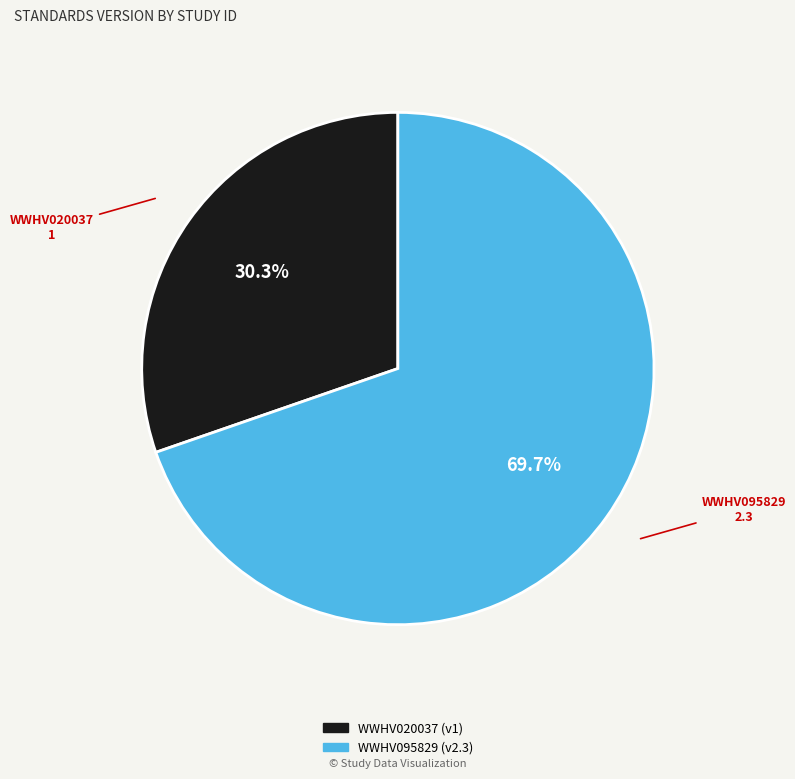

To the nearest percent, what portion does WWHV020037 represent?

30%